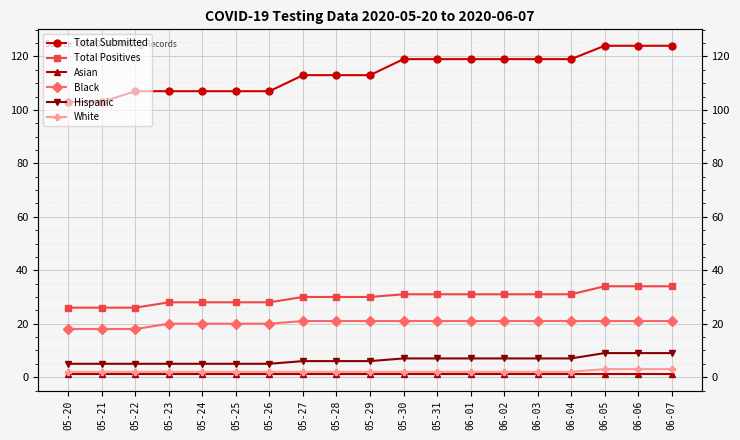

What position from the left is 06-06?

18